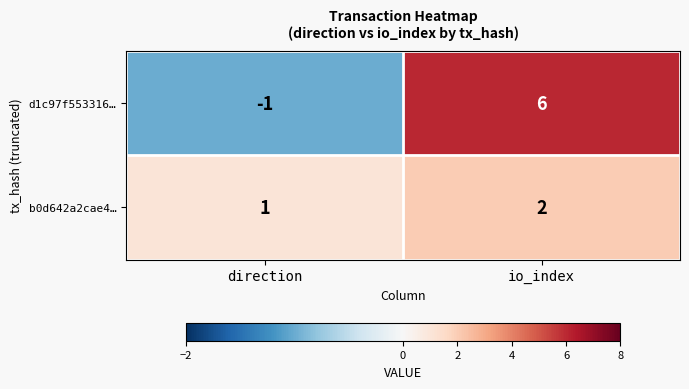

Reading left to right, list all the values displayed in this chart.

d1c97f553316…: -1	6
b0d642a2cae4…: 1	2